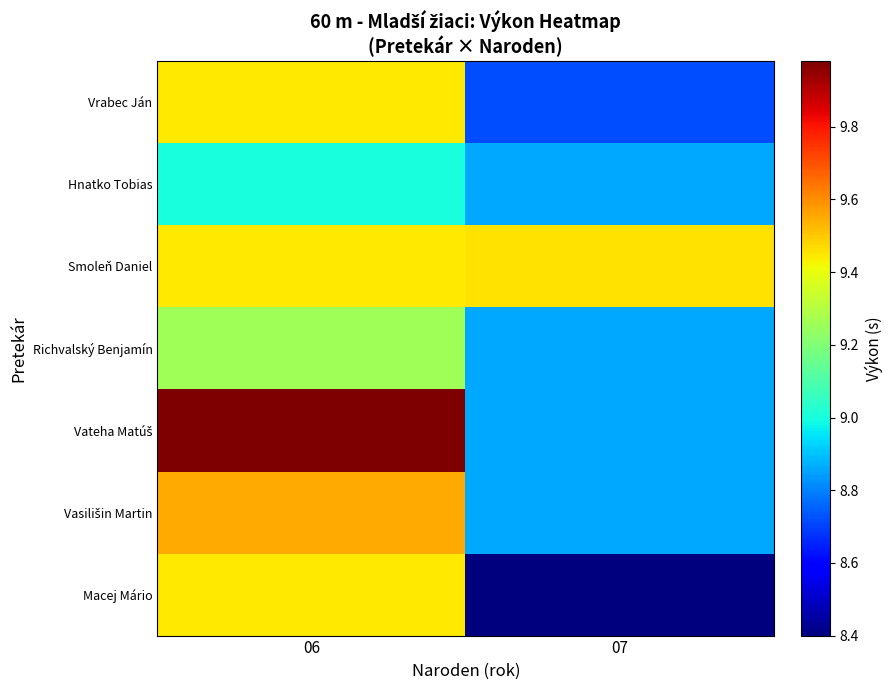

What is the total value across all series at 07?

62.0